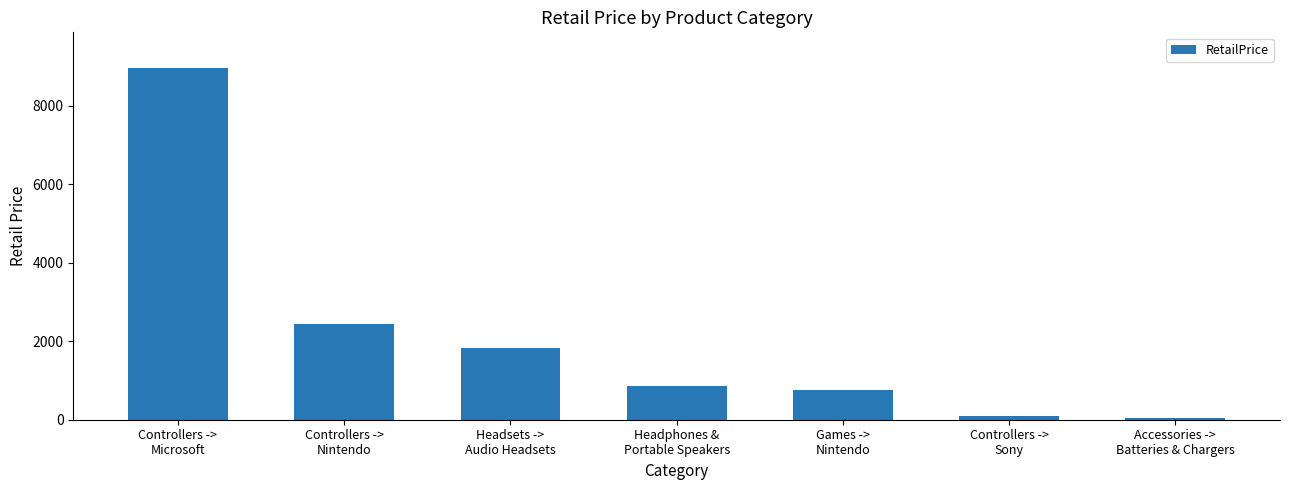

Is it true that the value at Controllers ->
Microsoft is 8974.6?

True